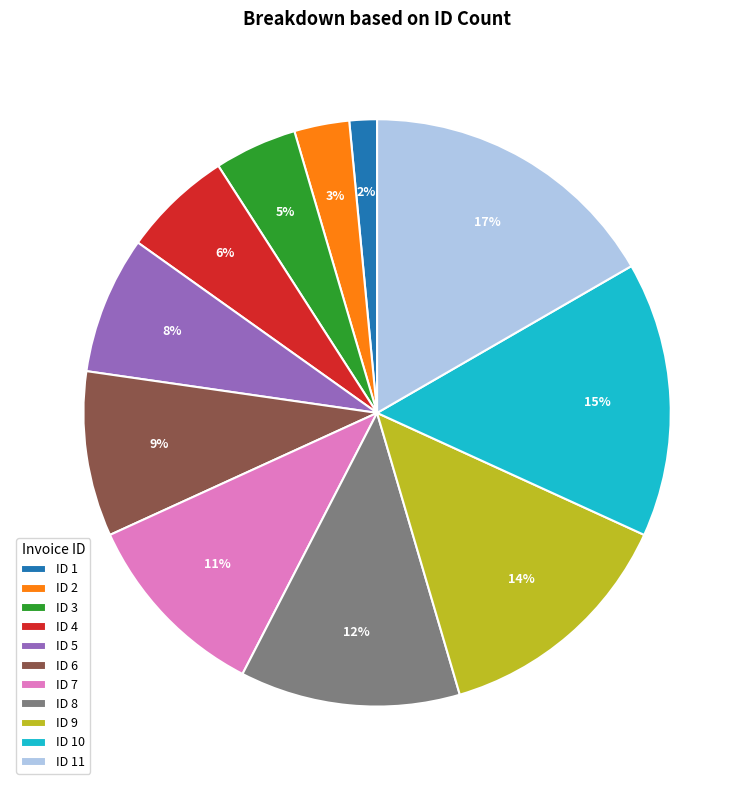

Count the number of slices in the pie.

11